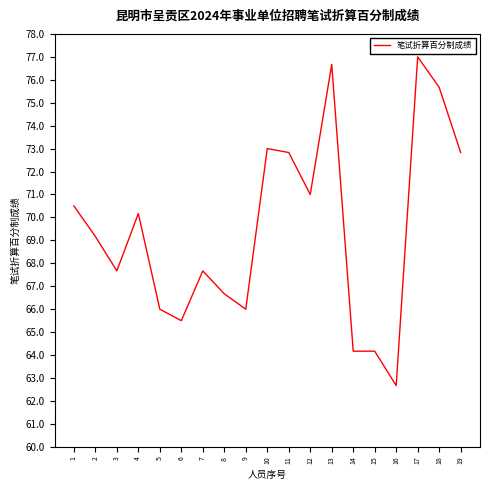

How many categories are shown in the chart?

19